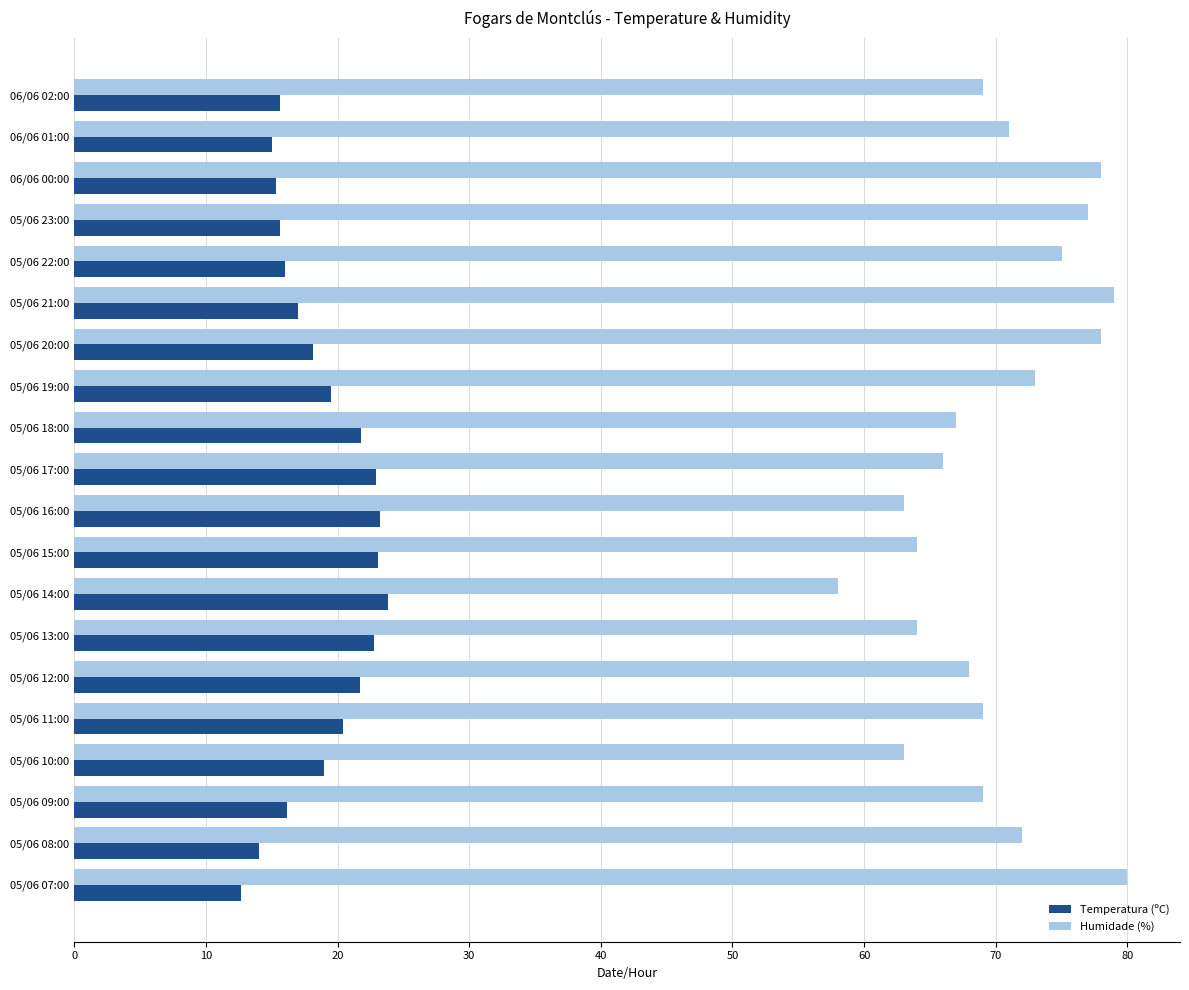

What is the difference between the maximum and minimum values in the Temperatura (ºC) series?

11.1